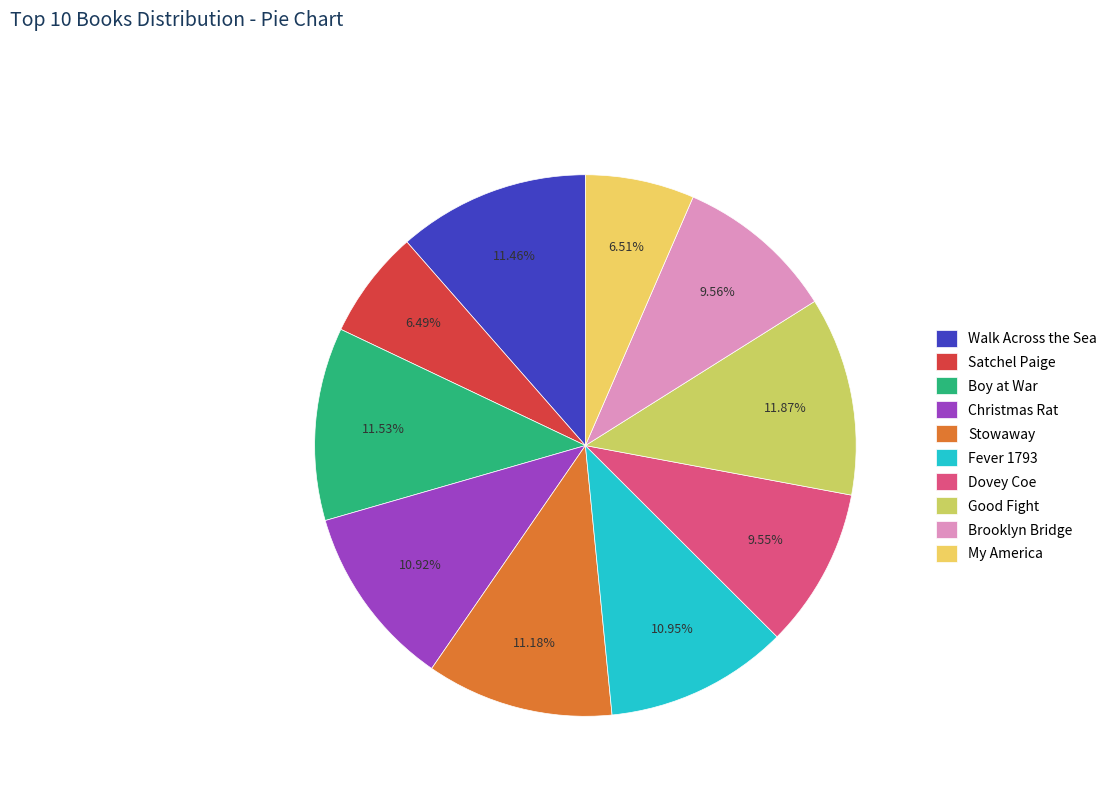

How many segments does this pie chart have?

10